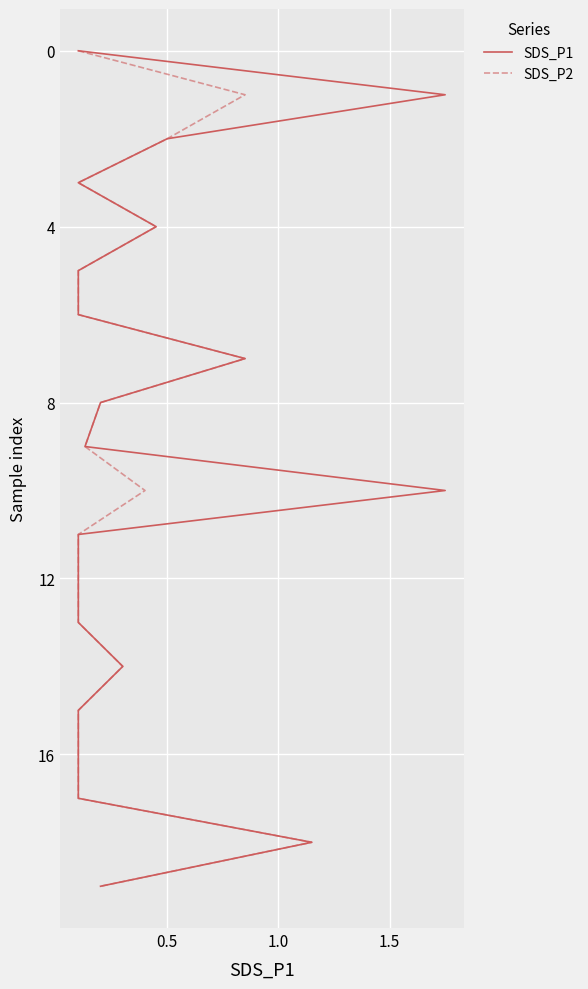

Which series has the largest range (max minus min)?

SDS_P1